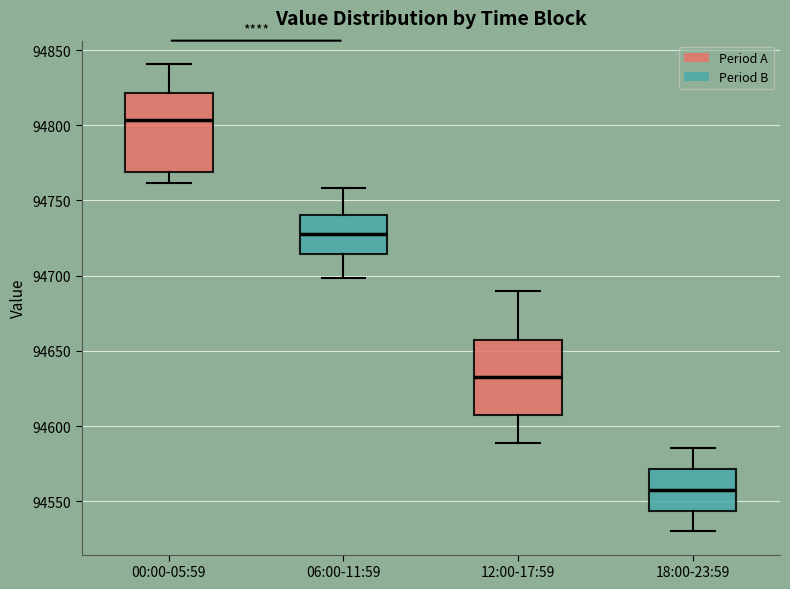

Reading left to right, transcribe this box plot: for each box, give where its median line is, the range the box spans, and where its two whiskers end, as read against the y-axis. The values are not printed on the chart, so give them approximately, as read against the axis.

00:00-05:59: median 94805, box 94770 to 94820, whiskers 94760 to 94840
06:00-11:59: median 94730, box 94715 to 94740, whiskers 94700 to 94760
12:00-17:59: median 94635, box 94605 to 94655, whiskers 94590 to 94690
18:00-23:59: median 94560, box 94545 to 94570, whiskers 94530 to 94585